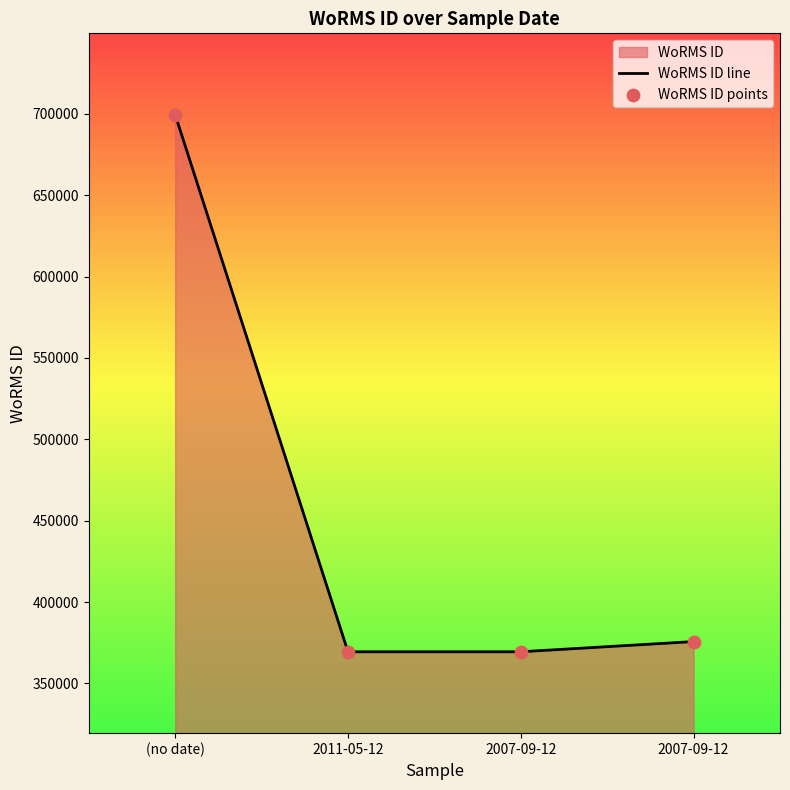

How many categories are shown in the chart?

4